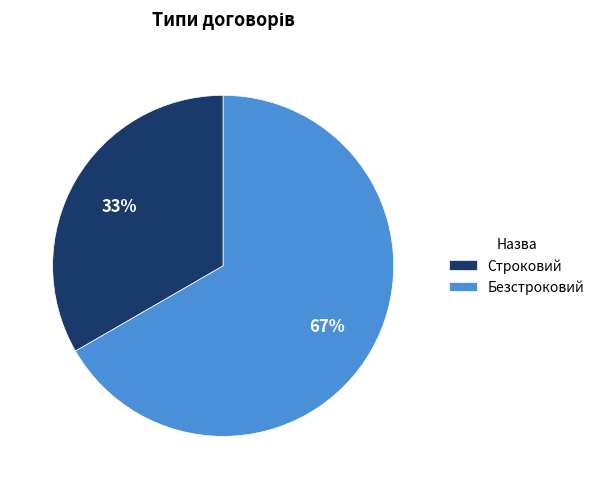

Does any single category account for the majority?

Yes